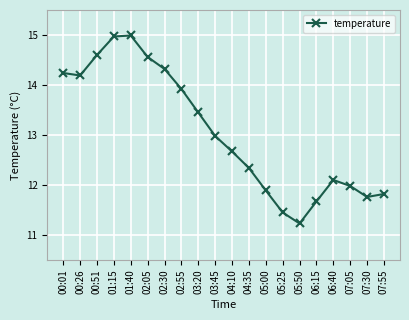

Does the chart display data point markers on the line(s)?

Yes